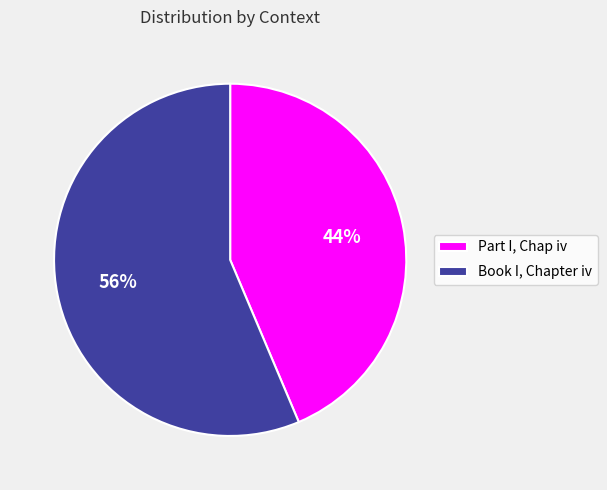

What percentage is the Part I, Chap iv slice, to the nearest percent?

44%